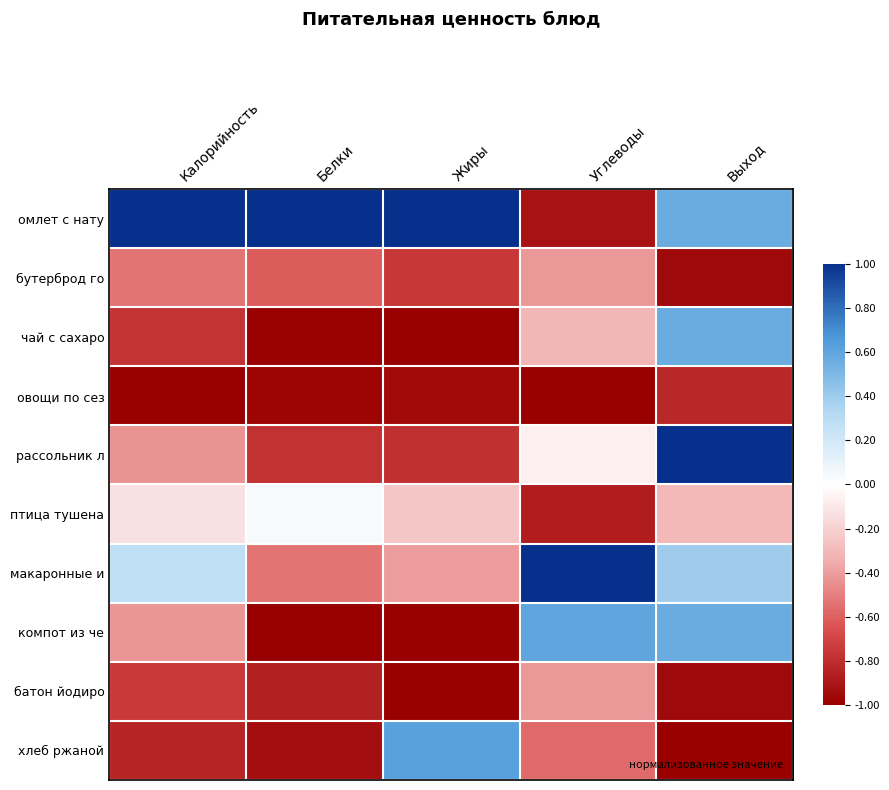

What is the greatest value displayed?

1.0